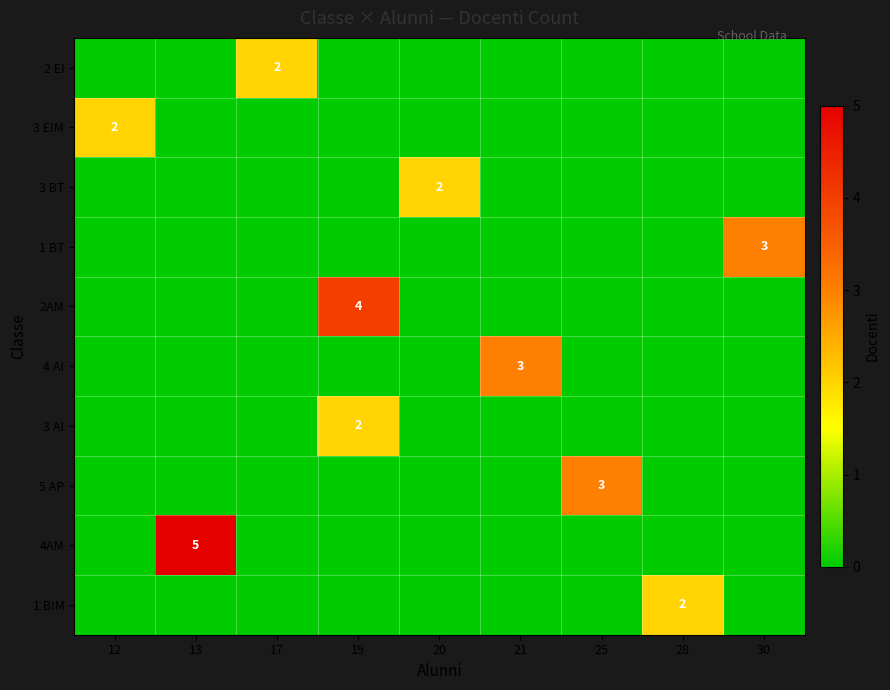

What is the sum of all 4AM values?

5